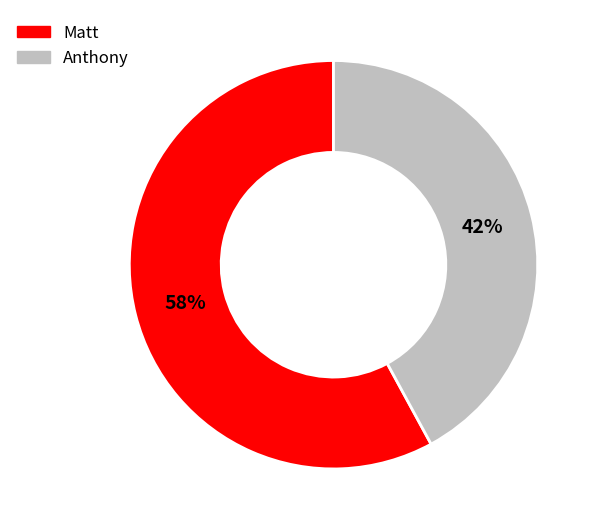

To the nearest percent, what is the combined percentage of Matt and Anthony?

100%